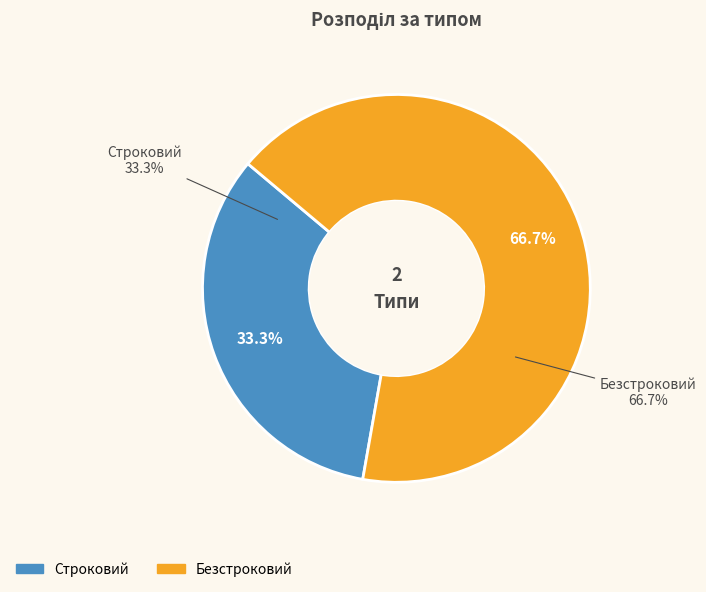

Which slice is the largest?

Безстроковий